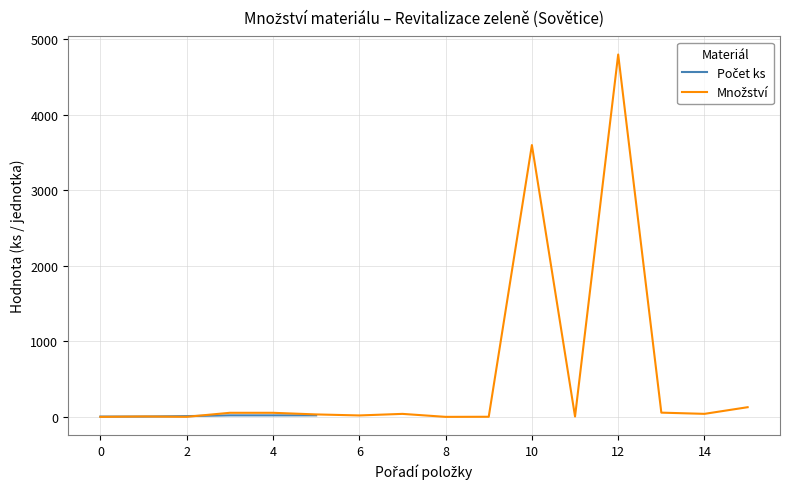

What is the difference between the maximum and minimum values in the Množství series?

4800.0